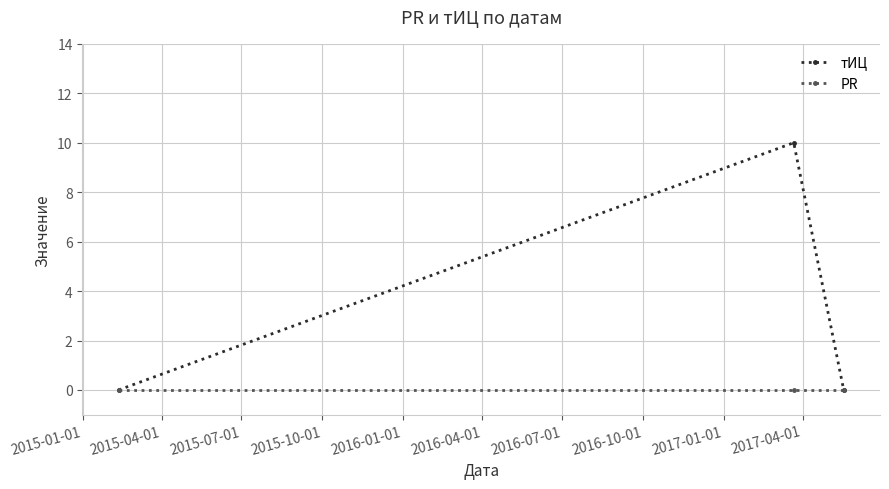

Rank the series by their average value, from highest to lowest.

тИЦ, PR